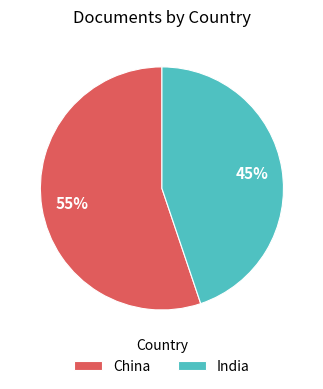

Which has a higher value, China or India?

China